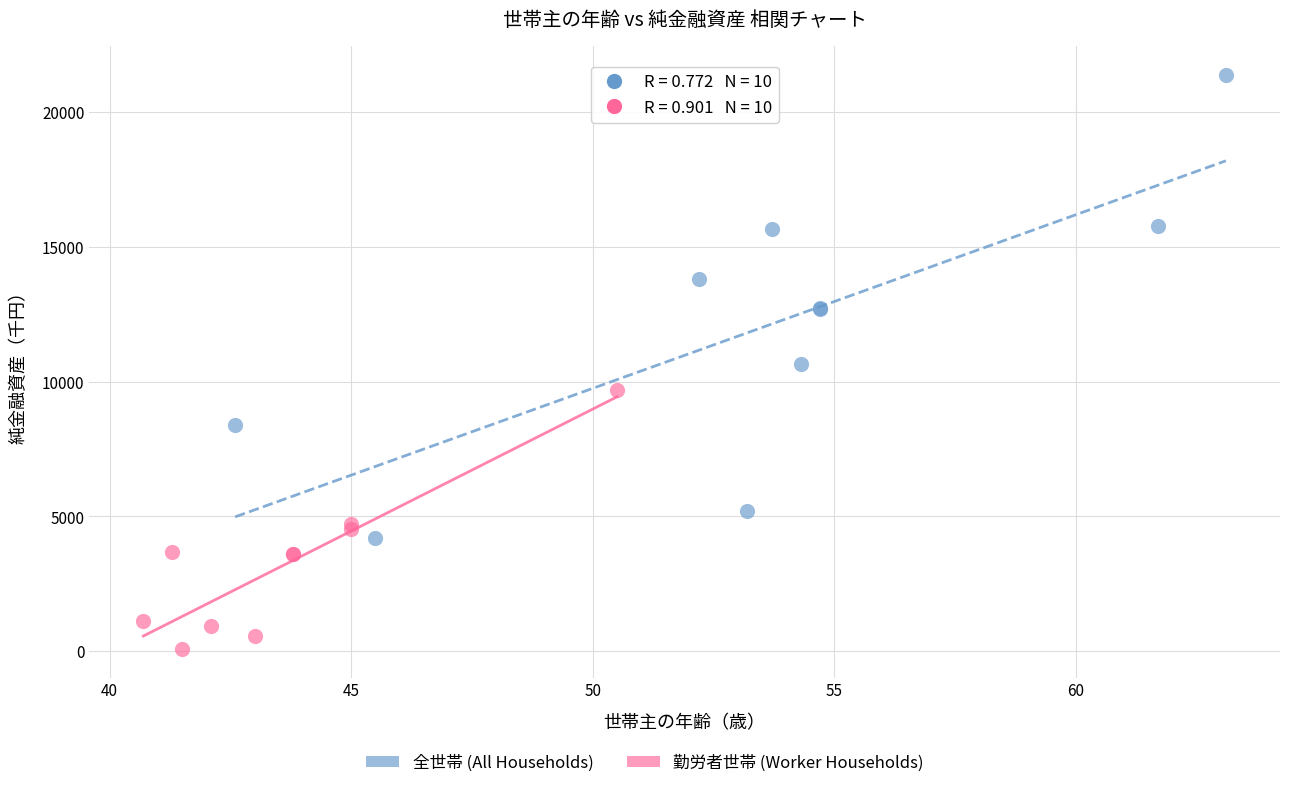

Which series reaches the minimum Y coordinate?

勤労者世帯 (Worker Households)